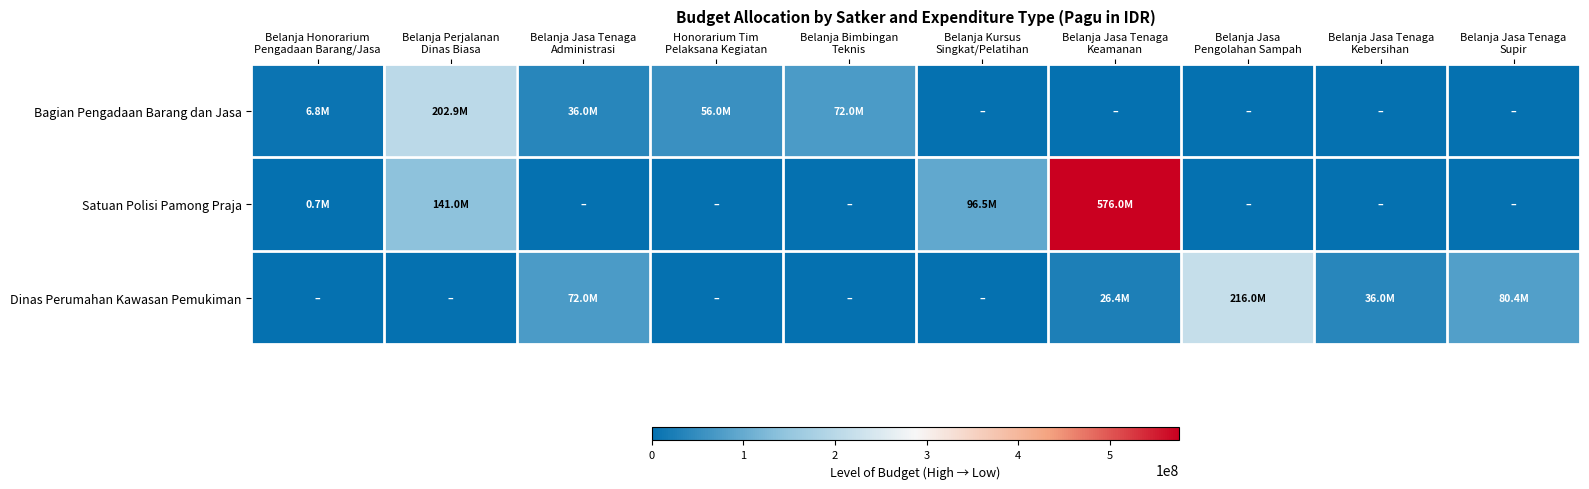

Reading left to right, list all the values displayed in this chart.

Bagian Pengadaan Barang dan Jasa: Belanja Honorarium
Pengadaan Barang/Jasa=6800000	Belanja Perjalanan
Dinas Biasa=202937000	Belanja Jasa Tenaga
Administrasi=36000000	Honorarium Tim
Pelaksana Kegiatan=56000000	Belanja Bimbingan
Teknis=72000000	Belanja Kursus
Singkat/Pelatihan=0	Belanja Jasa Tenaga
Keamanan=0	Belanja Jasa
Pengolahan Sampah=0	Belanja Jasa Tenaga
Kebersihan=0	Belanja Jasa Tenaga
Supir=0
Satuan Polisi Pamong Praja: Belanja Honorarium
Pengadaan Barang/Jasa=680000	Belanja Perjalanan
Dinas Biasa=141000000	Belanja Jasa Tenaga
Administrasi=0	Honorarium Tim
Pelaksana Kegiatan=0	Belanja Bimbingan
Teknis=0	Belanja Kursus
Singkat/Pelatihan=96545000	Belanja Jasa Tenaga
Keamanan=576000000	Belanja Jasa
Pengolahan Sampah=0	Belanja Jasa Tenaga
Kebersihan=0	Belanja Jasa Tenaga
Supir=0
Dinas Perumahan Kawasan Pemukiman: Belanja Honorarium
Pengadaan Barang/Jasa=0	Belanja Perjalanan
Dinas Biasa=0	Belanja Jasa Tenaga
Administrasi=72000000	Honorarium Tim
Pelaksana Kegiatan=0	Belanja Bimbingan
Teknis=0	Belanja Kursus
Singkat/Pelatihan=0	Belanja Jasa Tenaga
Keamanan=26400000	Belanja Jasa
Pengolahan Sampah=216000000	Belanja Jasa Tenaga
Kebersihan=36000000	Belanja Jasa Tenaga
Supir=80400000